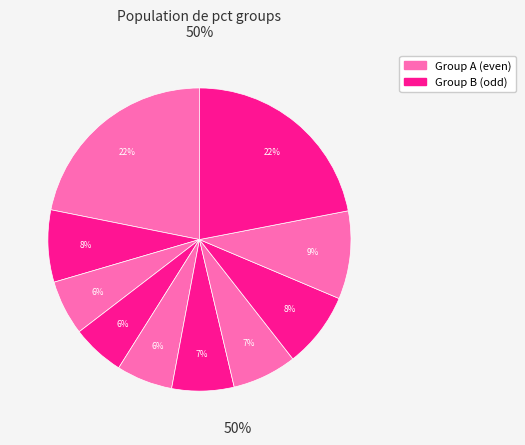

How many slices are in this pie chart?

10